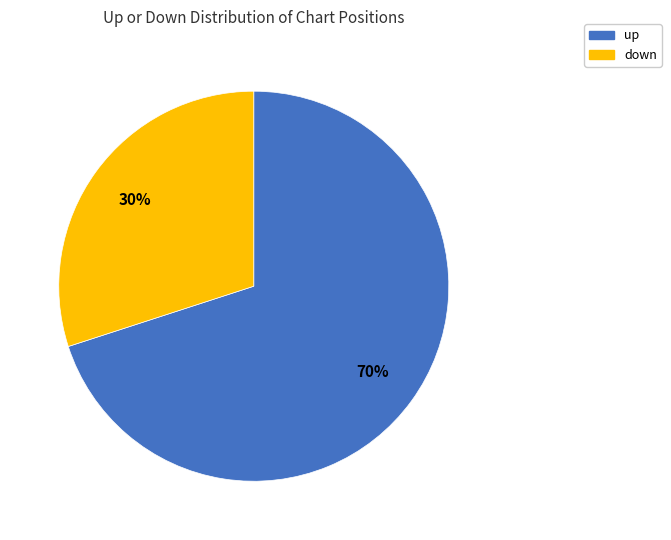

Is it true that down is 48% of the pie?

False